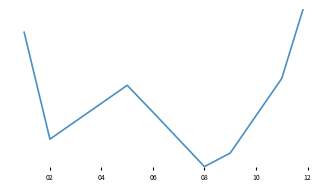

What is the sum of the values at 08 and 02?

21685.6